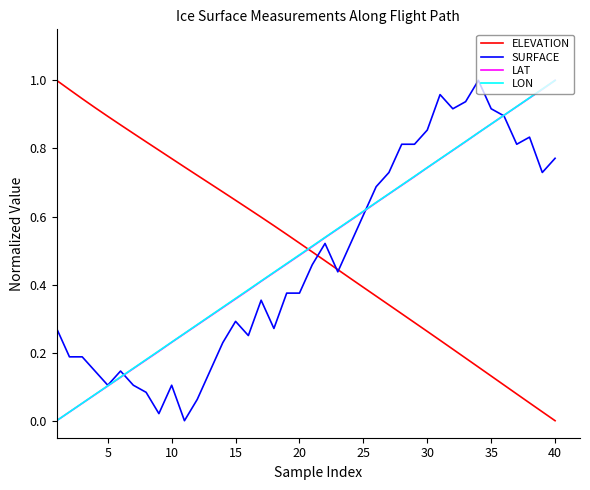

How many times do LAT and ELEVATION cross each other?

1